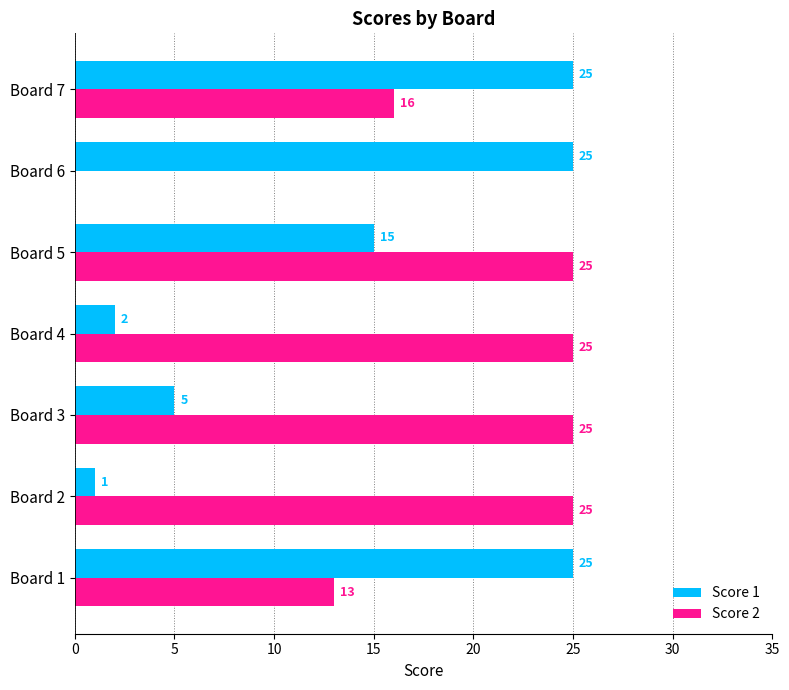

Which series has the largest total across all categories?

Score 2